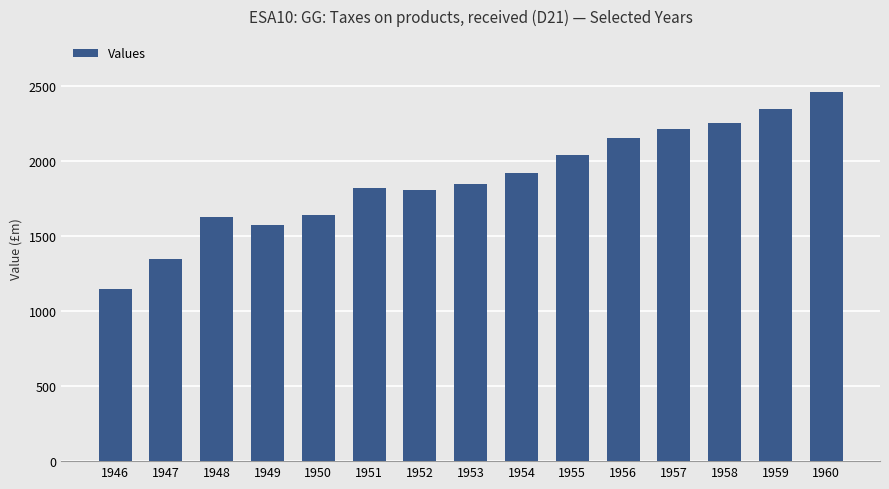

What is the difference between the maximum and second lowest values?

1117